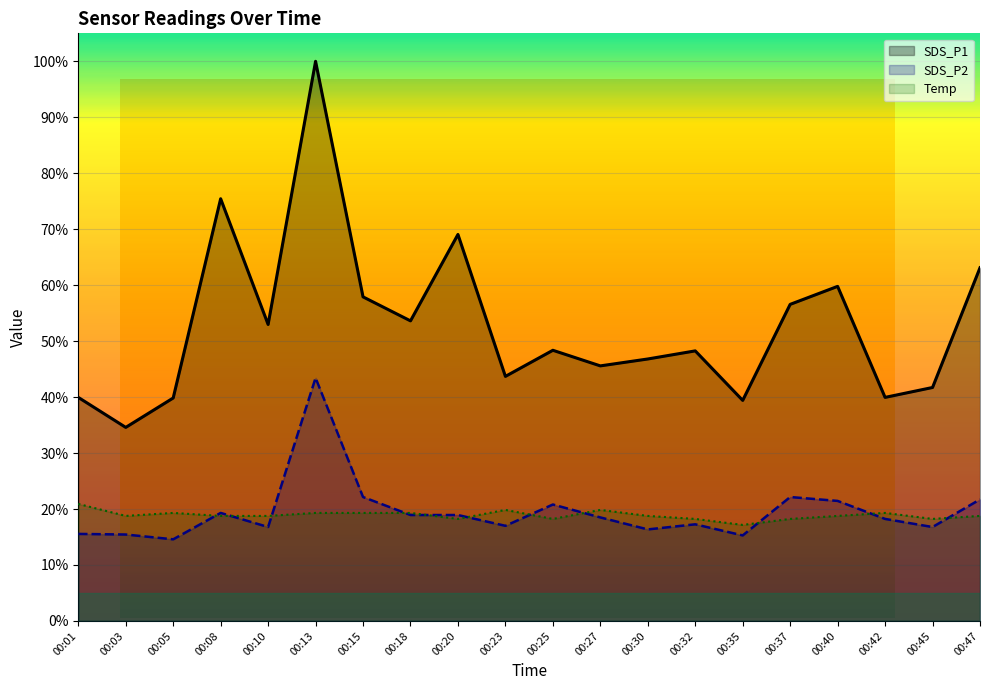

What is the minimum value for Temp?

17.2